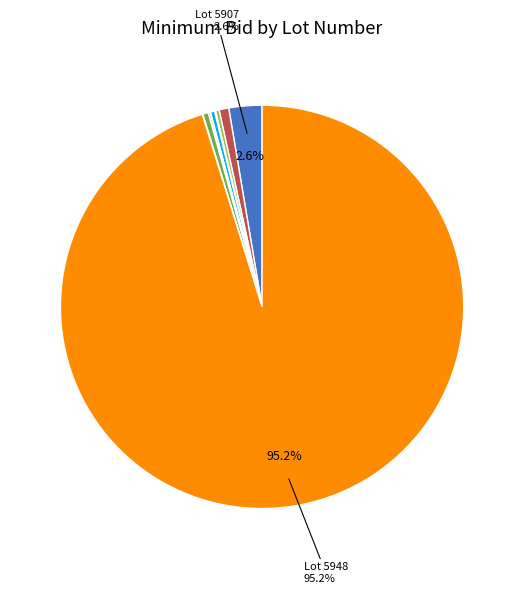

Is there any slice that represents more than half of the pie?

Yes